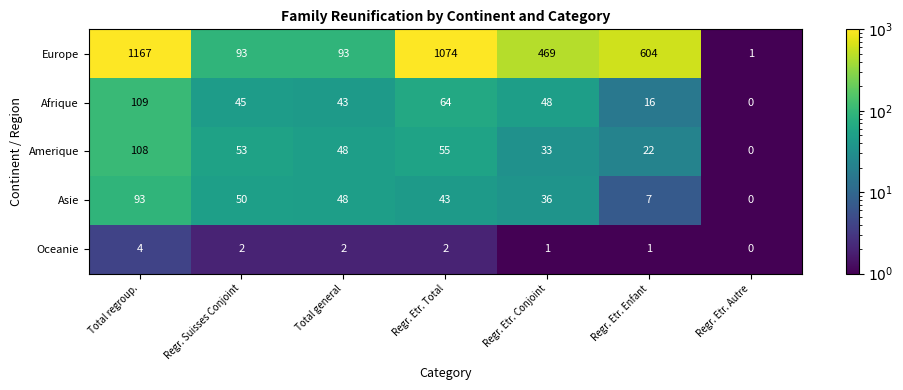

What is the average value of the Amerique series?

46